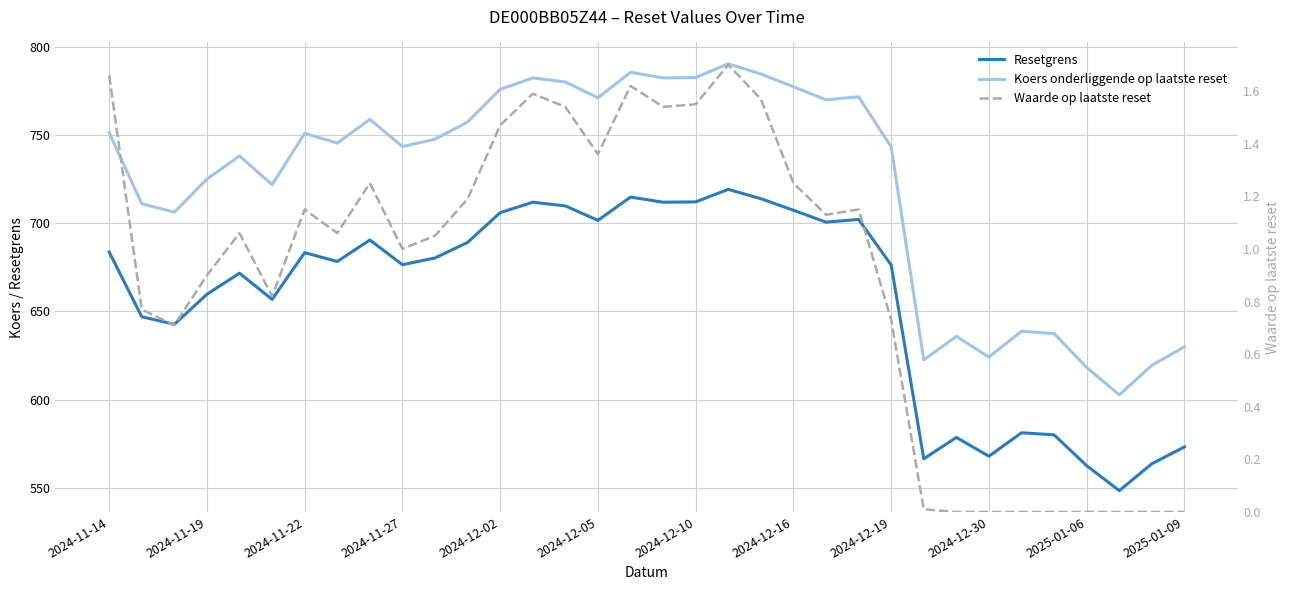

Between 2024-11-22 and 2024-12-16, which series saw the biggest shift?

Koers onderliggende op laatste reset